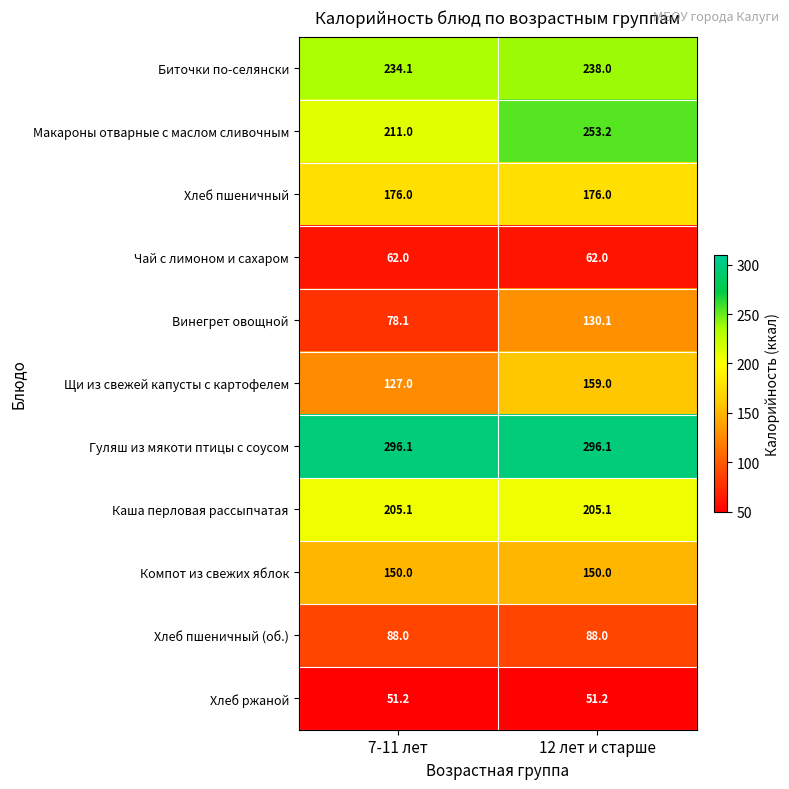

What is the approximate value of Гуляш из мякоти птицы с соусом at 7-11 лет?

296.1